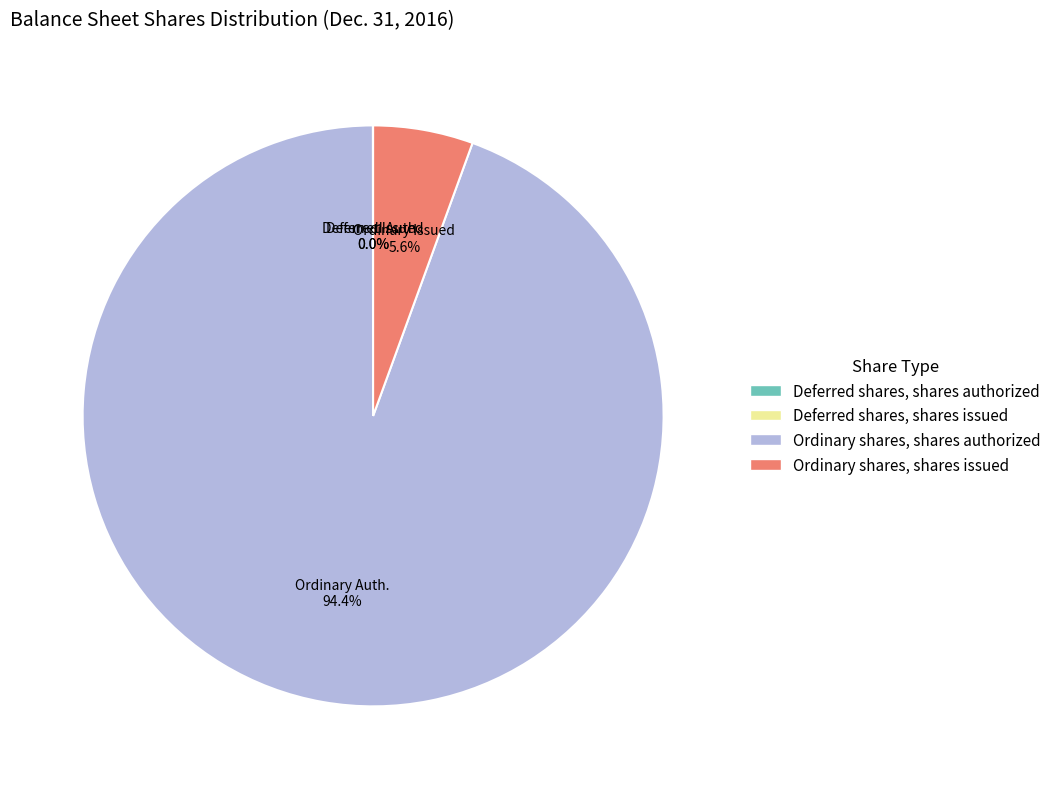

Which category accounts for the majority?

Ordinary shares, shares authorized